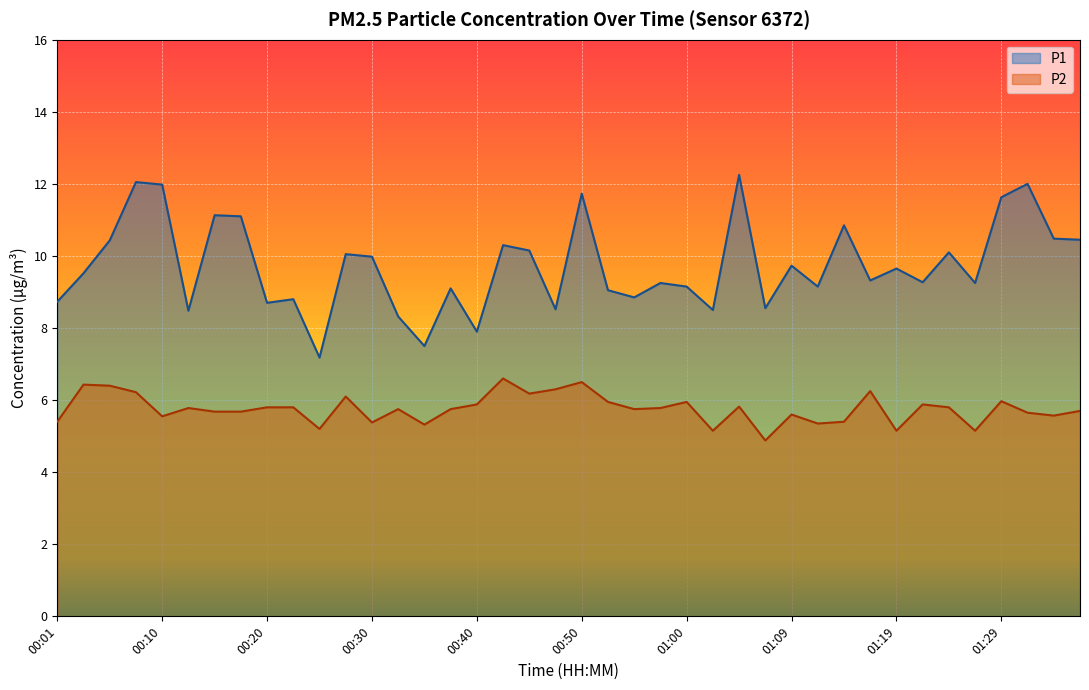

True or false: P2 has a value of 10.2 at 00:13.

False